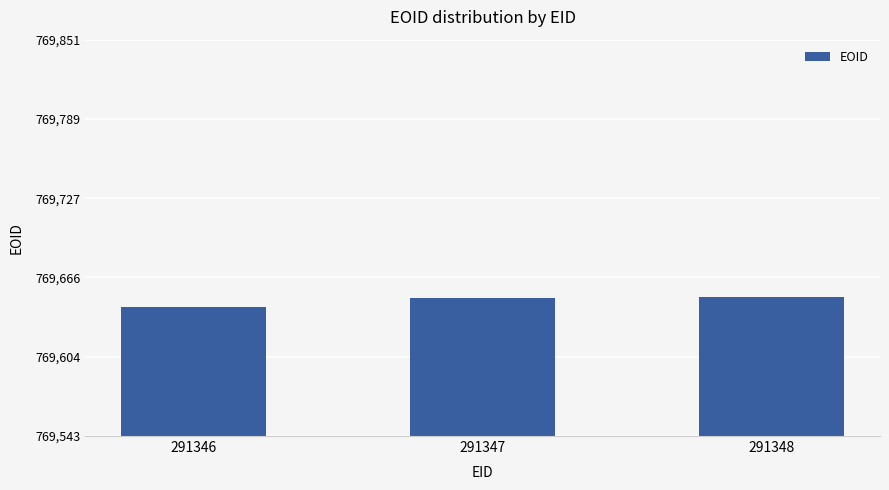

What is the value of the 2nd bar from the left?

769650